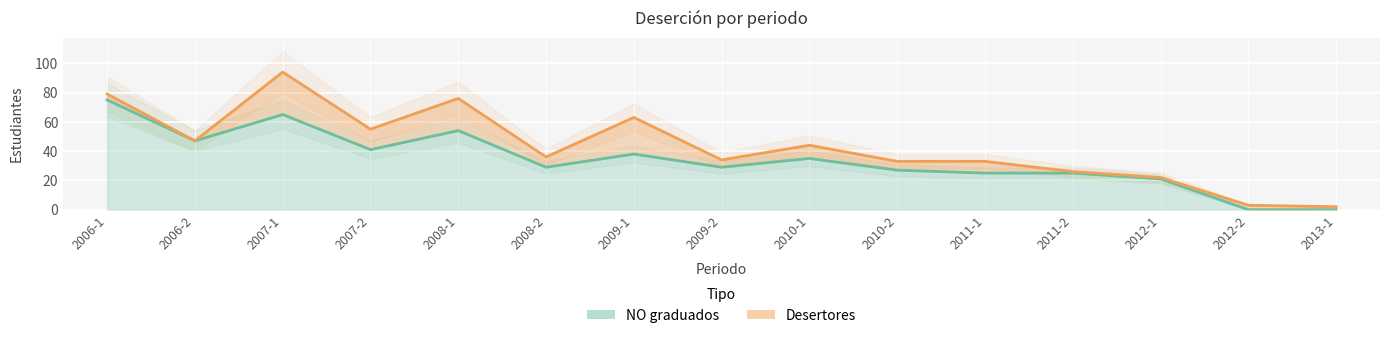

Which has a higher value, 2010-1 or 2008-2?

2010-1